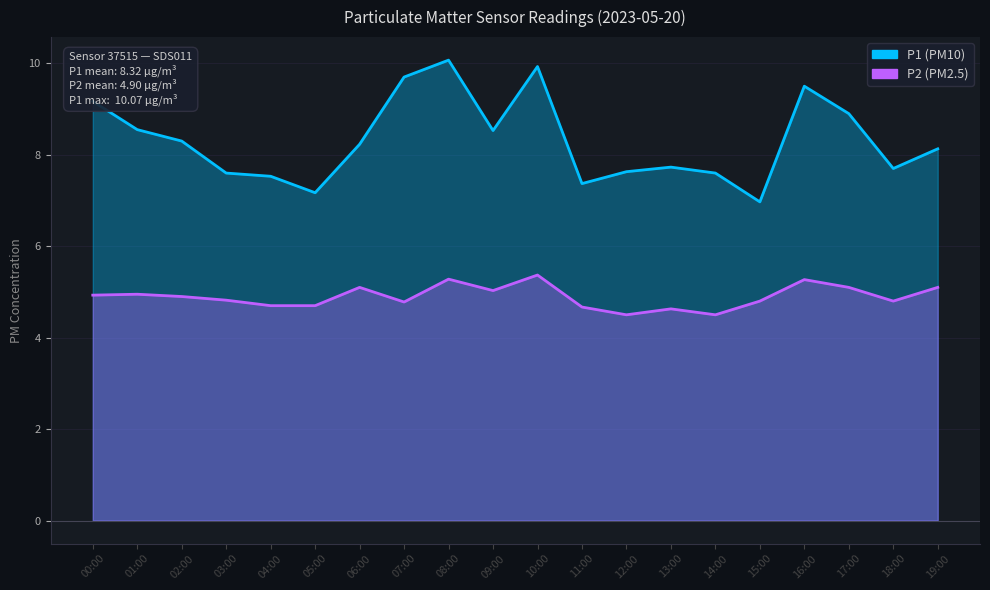

In P2, how many points are higher than both neighbors (excluding endpoints)?

6